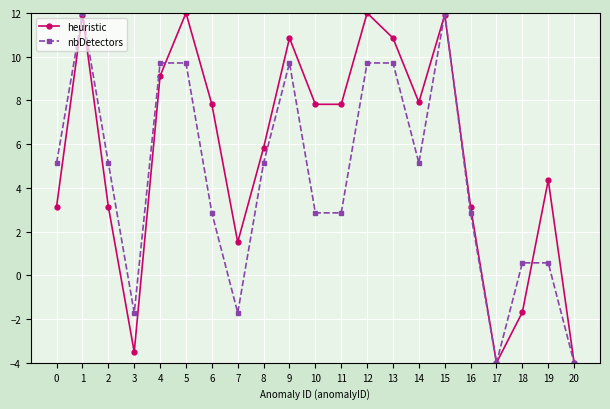

True or false: heuristic and nbDetectors cross at least once.

True